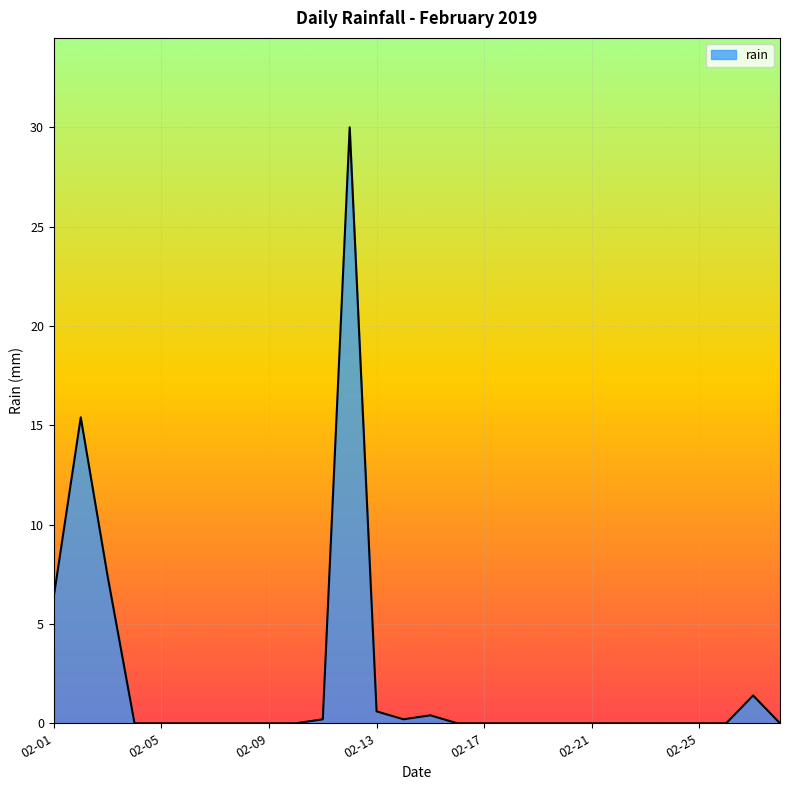

What is the maximum value shown in the chart?

30.0